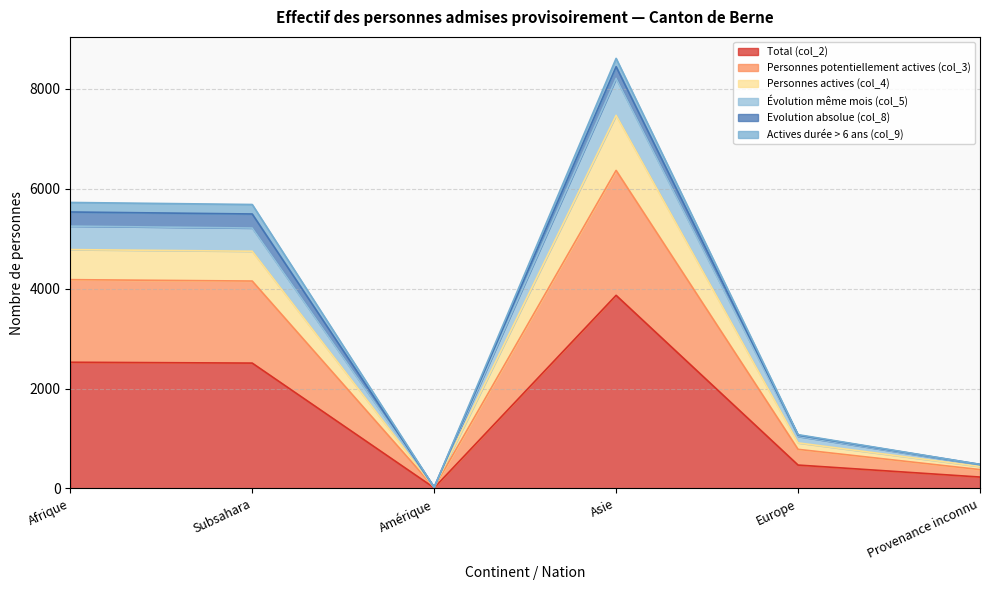

True or false: Total (col_2) and Personnes actives (col_4) intersect in this chart.

False